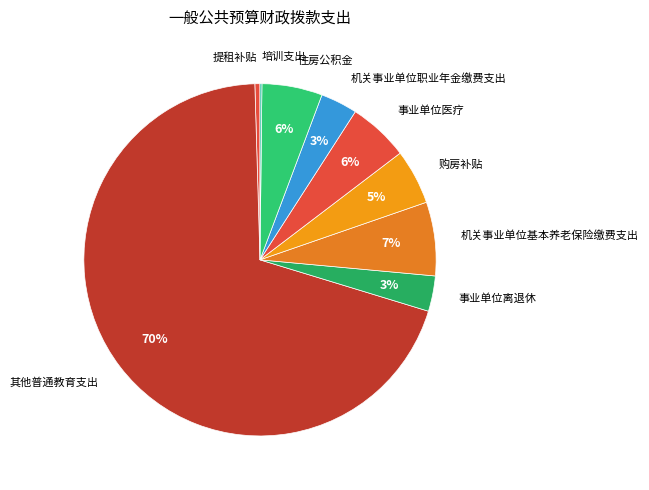

The 事业单位离退休 slice represents 3% of the pie. True or false?

True